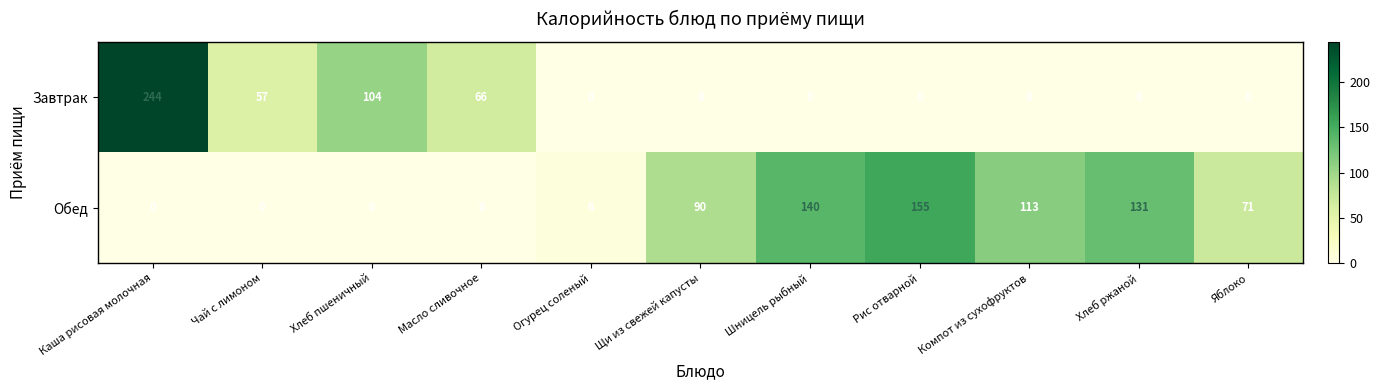

What is the sum of all Обед values?

706